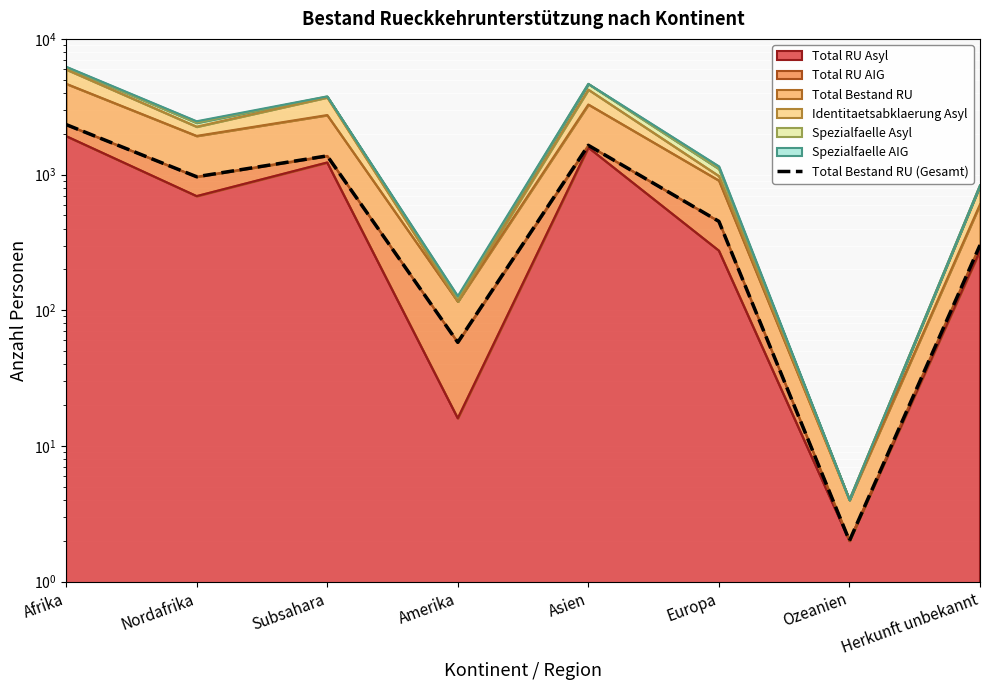

What is the sum of the values at Afrika and Subsahara?

3710